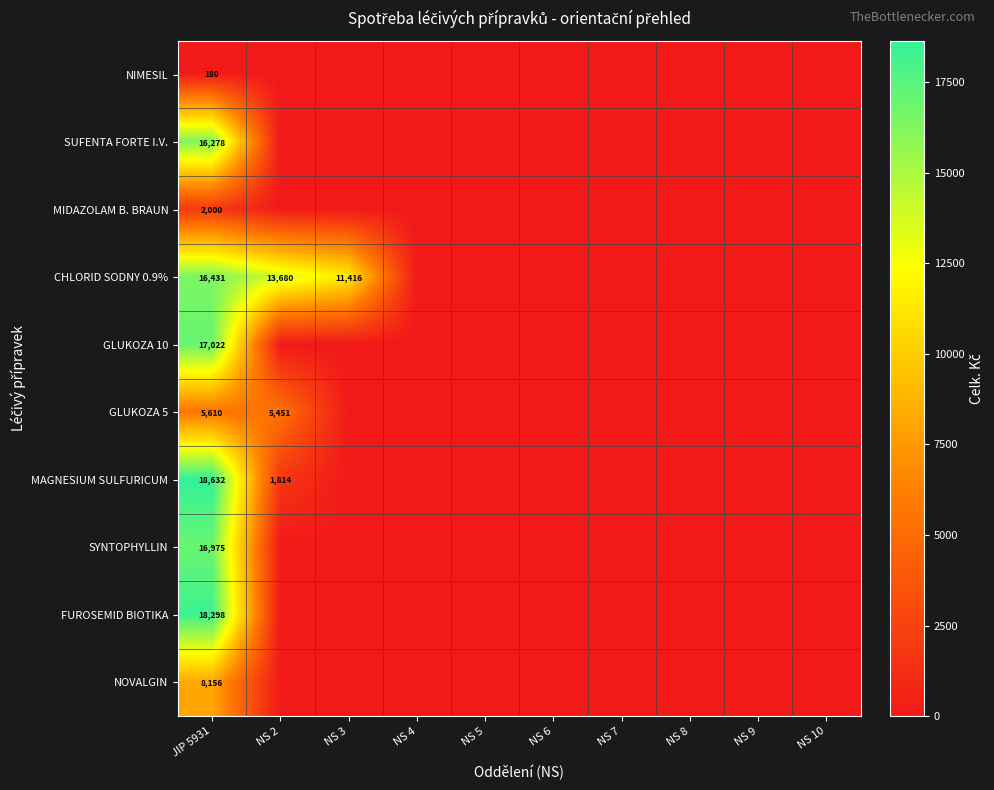

Count the number of categories in the chart.

10